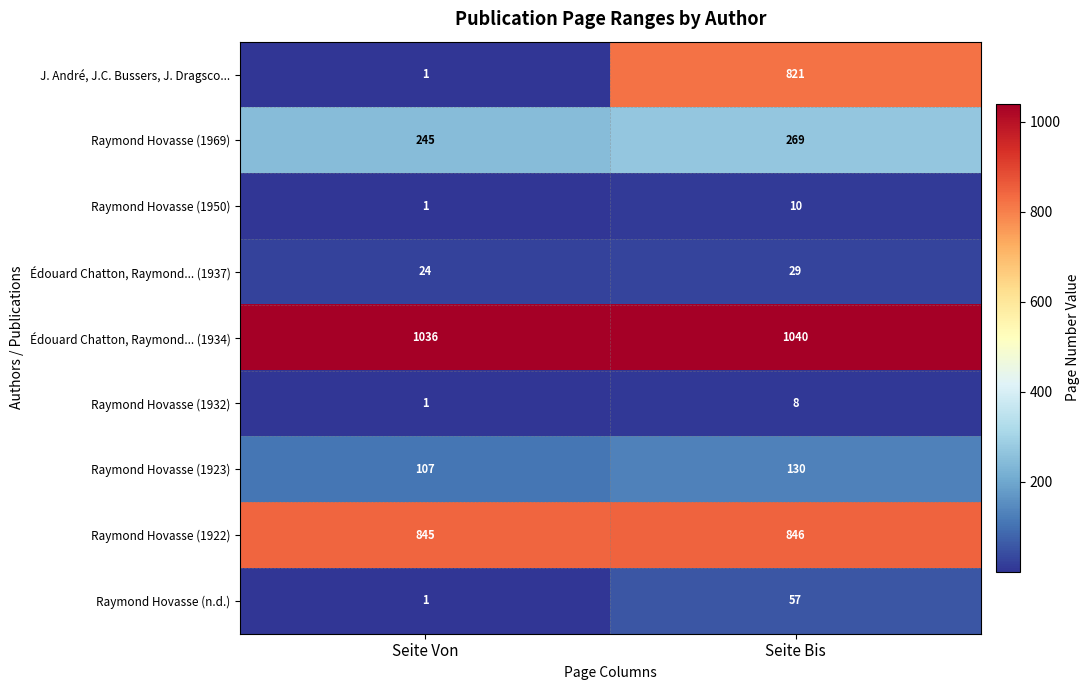

Reading left to right, transcribe all the data shown in this chart.

J. André, J.C. Bussers, J. Dragsco...: Seite Von=1	Seite Bis=821
Raymond Hovasse (1969): Seite Von=245	Seite Bis=269
Raymond Hovasse (1950): Seite Von=1	Seite Bis=10
Édouard Chatton, Raymond... (1937): Seite Von=24	Seite Bis=29
Édouard Chatton, Raymond... (1934): Seite Von=1036	Seite Bis=1040
Raymond Hovasse (1932): Seite Von=1	Seite Bis=8
Raymond Hovasse (1923): Seite Von=107	Seite Bis=130
Raymond Hovasse (1922): Seite Von=845	Seite Bis=846
Raymond Hovasse (n.d.): Seite Von=1	Seite Bis=57